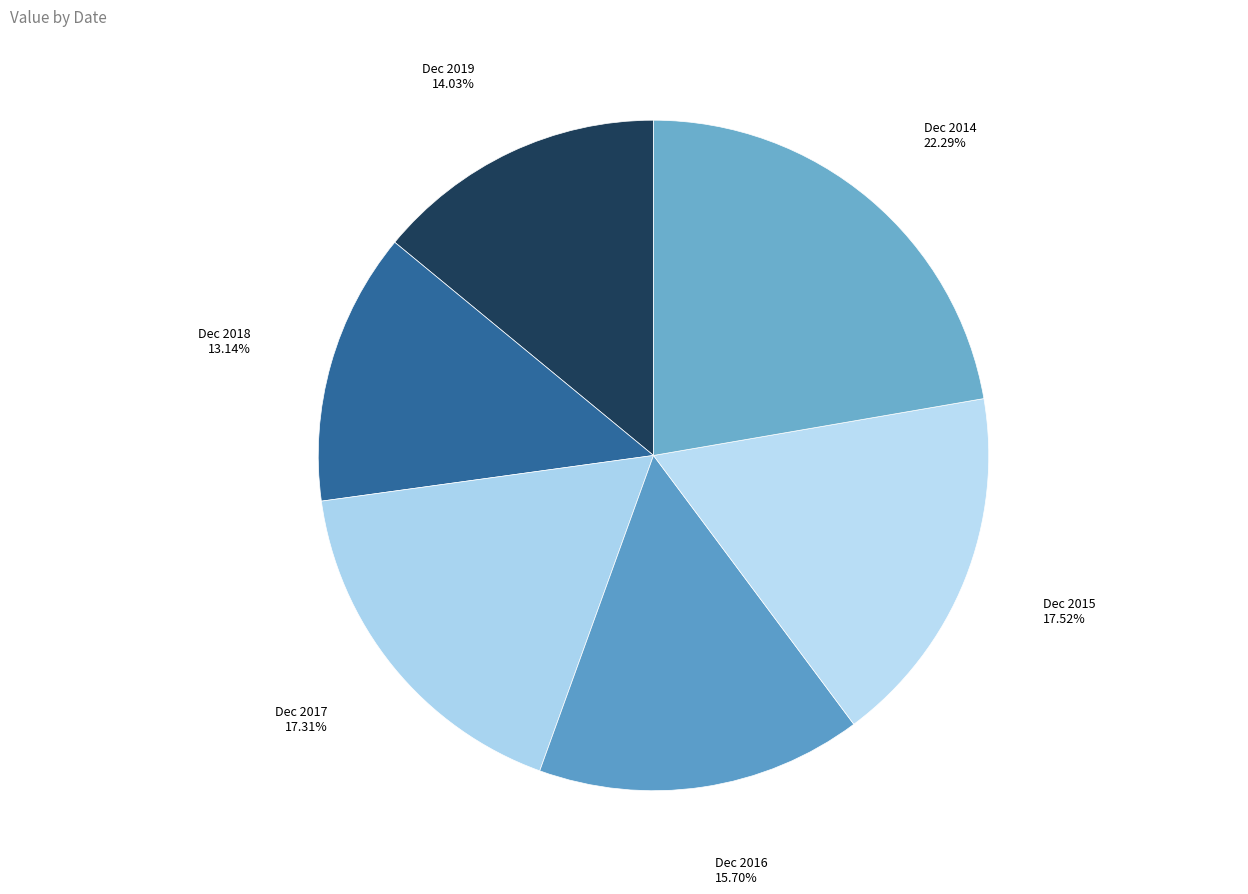

What is the largest slice in the pie chart?

Dec 2014